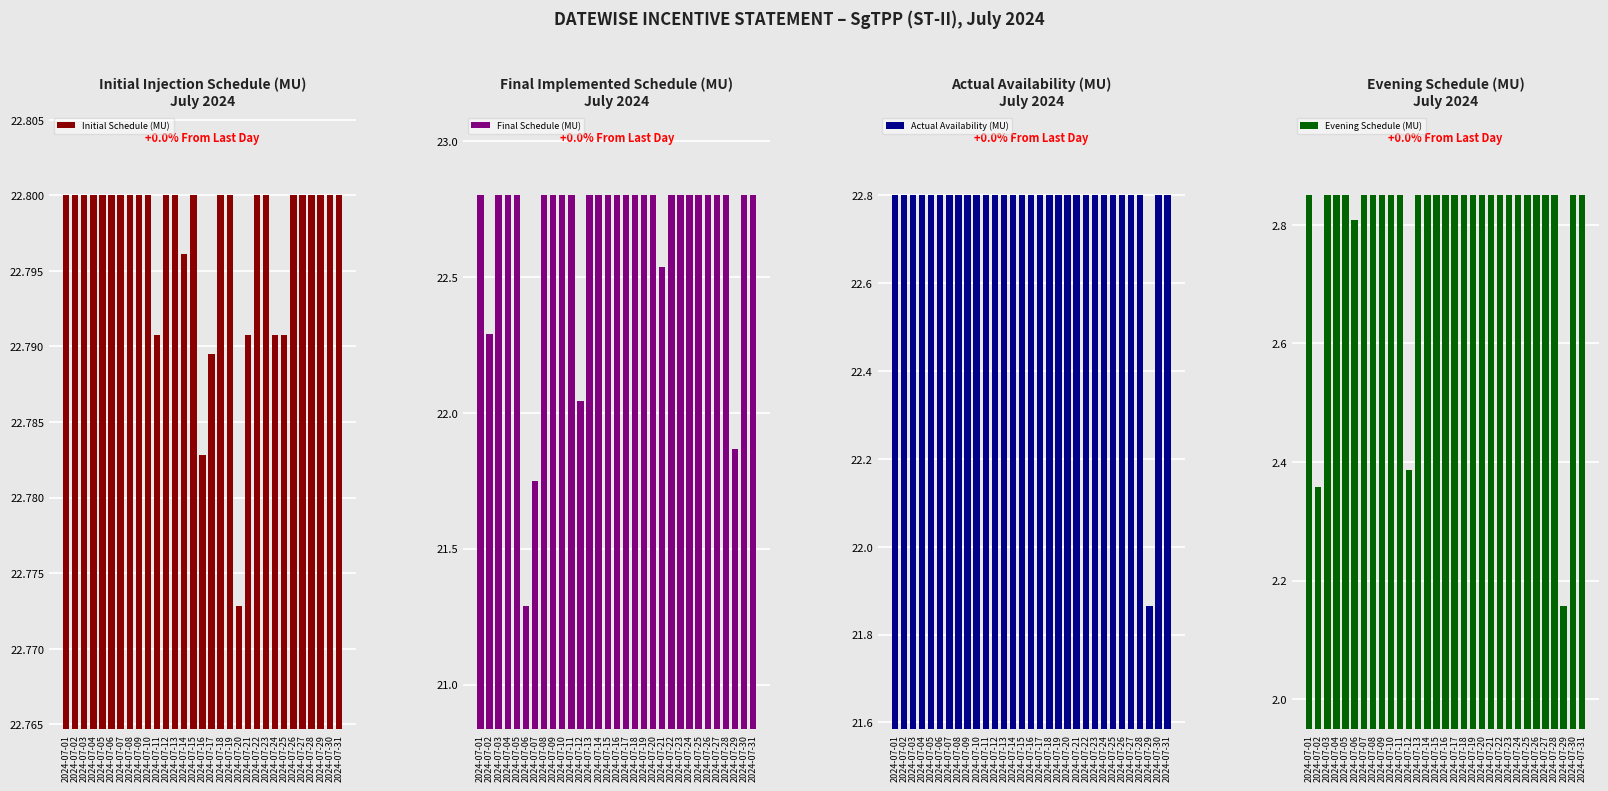

True or false: Initial Schedule (MU) has a value of 38.6 at 2024-07-16.

False